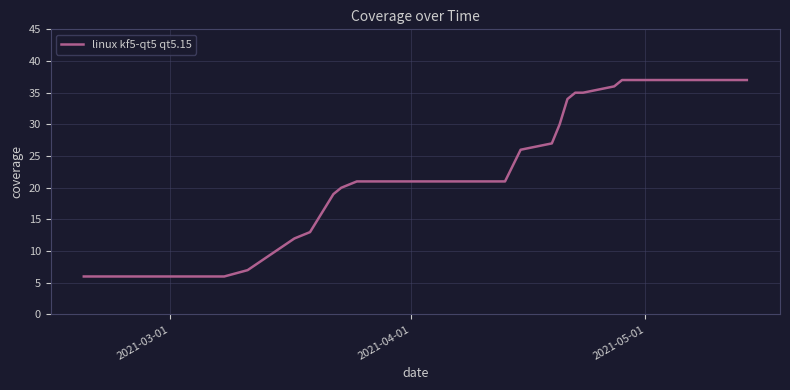

How many lines are shown in the chart?

1